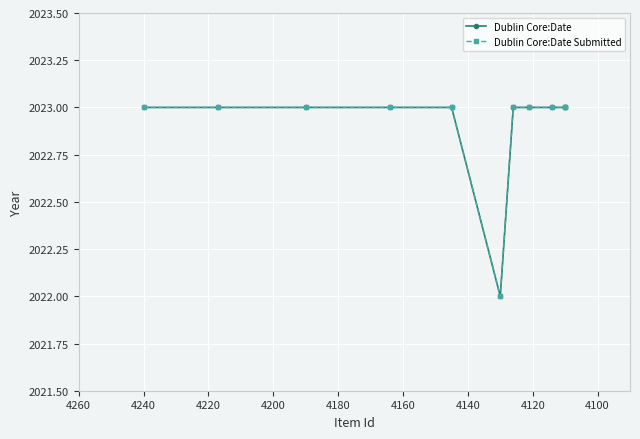

What is the difference between the maximum and minimum values in the Dublin Core:Date Submitted series?

1